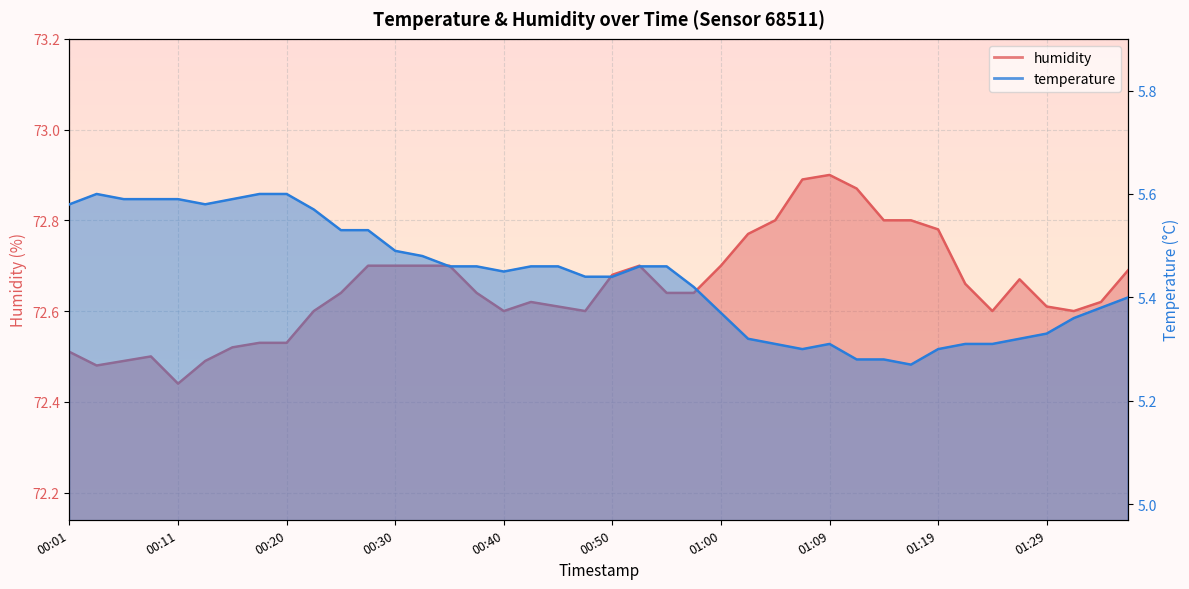

What is the value of the humidity point at the 1st from the left?

72.5